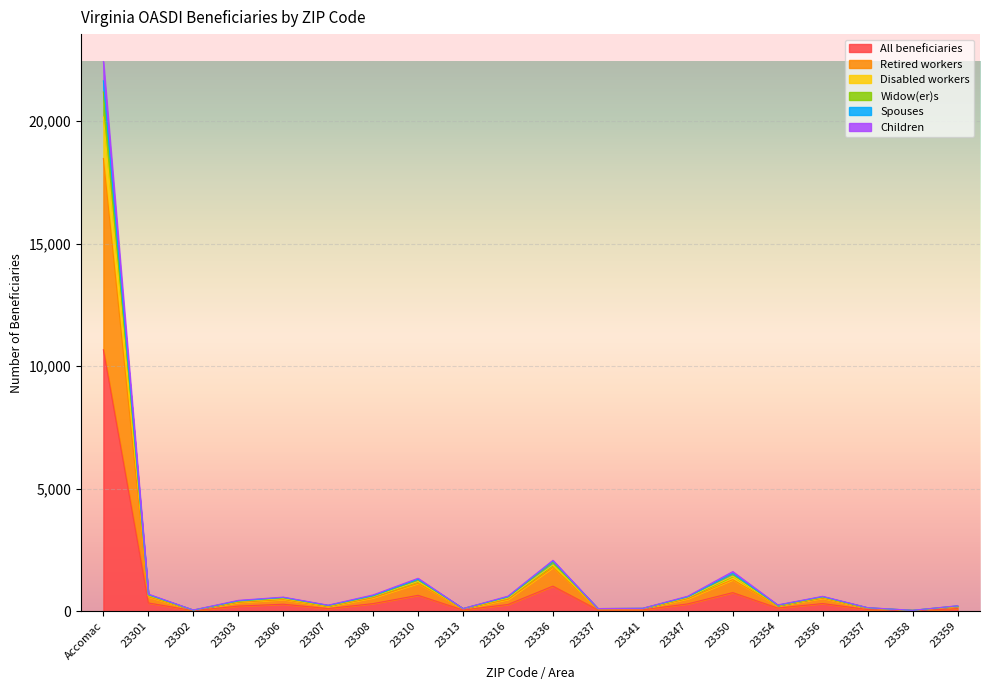

Reading left to right, extract all data points from this chart.

All beneficiaries: Accomac=10669	23301=339	23302=22	23303=209	23306=287	23307=108	23308=312	23310=650	23313=49	23316=276	23336=1024	23337=54	23341=58	23347=300	23350=759	23354=129	23356=314	23357=68	23358=18	23359=106
Retired workers: Accomac=18474	23301=589	23302=42	23303=364	23306=482	23307=193	23308=552	23310=1140	23313=94	23316=486	23336=1789	23337=99	23341=103	23347=515	23350=1289	23354=219	23356=534	23357=118	23358=38	23359=181
Disabled workers: Accomac=22429	23301=699	23302=52	23303=444	23306=577	23307=248	23308=667	23310=1345	23313=109	23316=616	23336=2079	23337=109	23341=123	23347=615	23350=1619	23354=259	23356=609	23357=148	23358=38	23359=226
Widow(er)s: Accomac=21644	23301=679	23302=47	23303=424	23306=562	23307=238	23308=637	23310=1305	23313=109	23316=591	23336=2049	23337=109	23341=118	23347=590	23350=1544	23354=249	23356=594	23357=143	23358=38	23359=216
Spouses: Accomac=21189	23301=664	23302=47	23303=414	23306=547	23307=228	23308=622	23310=1275	23313=109	23316=576	23336=1994	23337=109	23341=118	23347=585	23350=1514	23354=239	23356=584	23357=138	23358=38	23359=216
Children: Accomac=20169	23301=639	23302=47	23303=399	23306=517	23307=213	23308=602	23310=1215	23313=104	23316=541	23336=1894	23337=104	23341=108	23347=560	23350=1434	23354=234	23356=569	23357=133	23358=38	23359=201